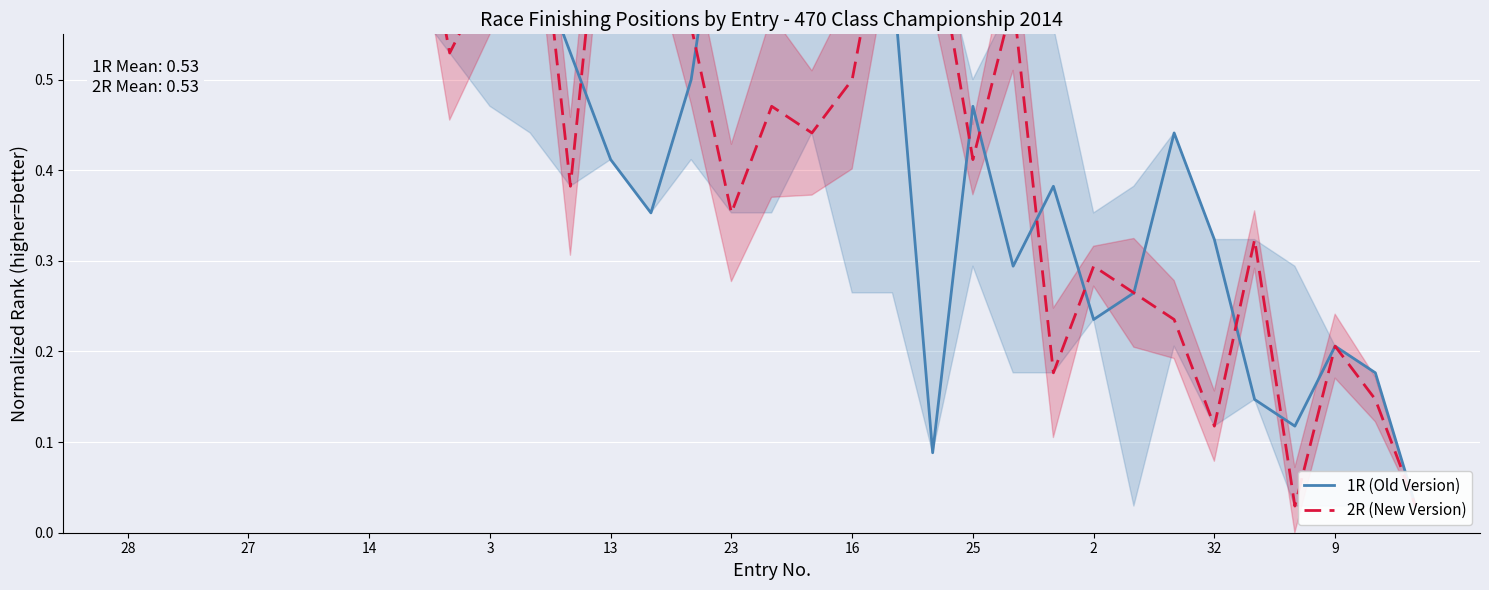

What is the label of the 7th point from the right?

26